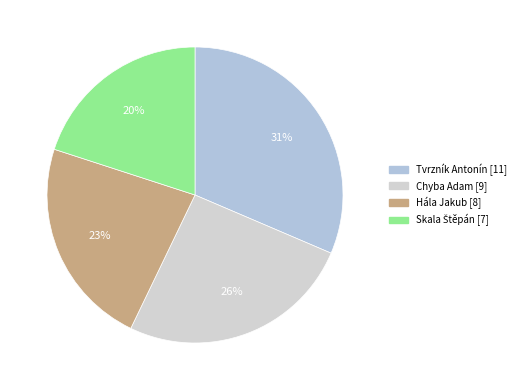

Which category has the biggest portion of the pie?

Tvrzník Antonín